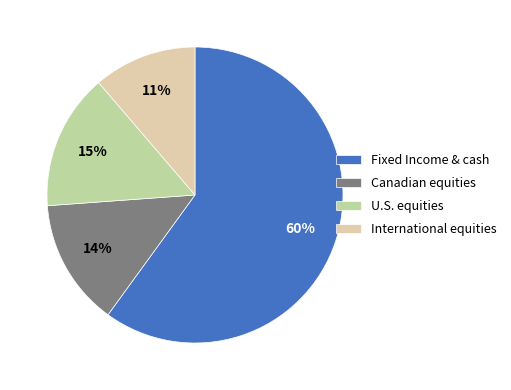

Is it true that Fixed Income & cash is 60% of the pie?

True